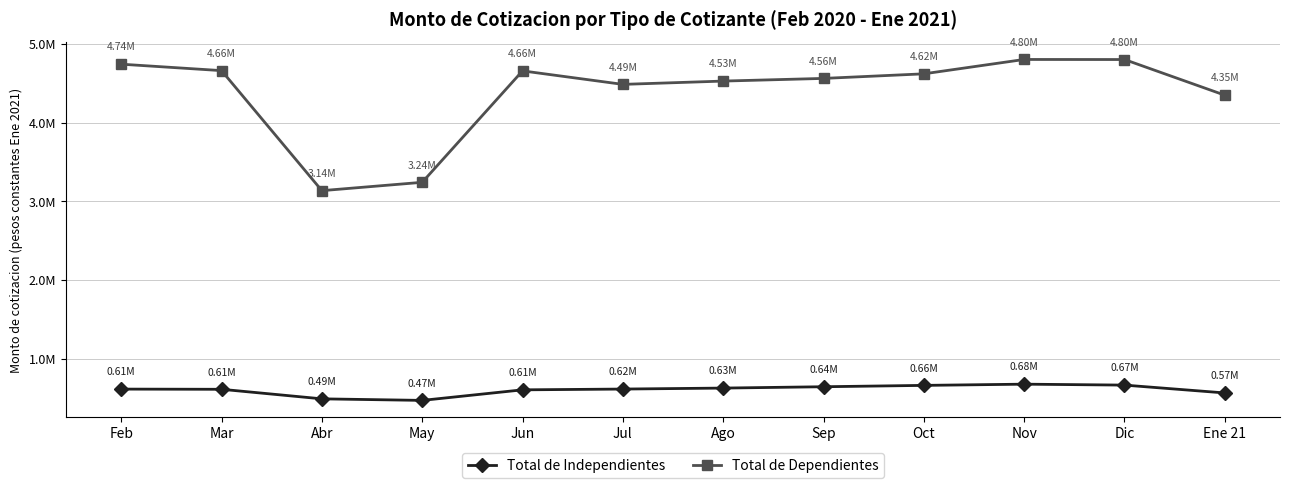

Reading right to left, what are all the values shown in this chart?

Total de Independientes: 566172.0	665712.8	677600.9	662133.2	644914.3	627918.6	615507.2	605591.5	471512.2	491198.4	612555.1	614954.6
Total de Dependientes: 4348359.8	4801201.9	4802070.6	4619611.7	4561414.7	4527455.4	4485589.0	4657048.2	3241633.4	3135654.5	4660287.7	4742127.9